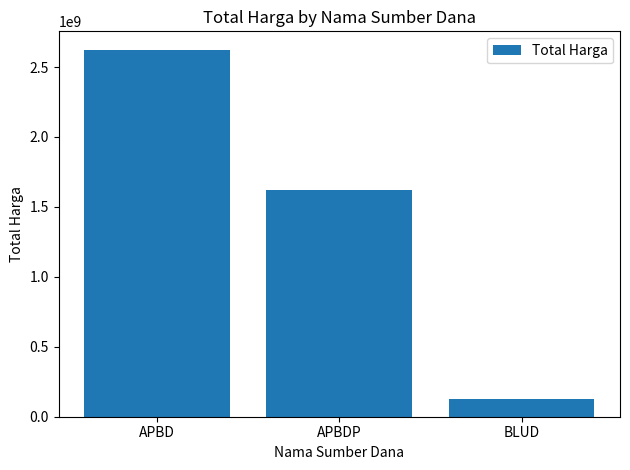

What is the smallest value displayed?

129791000